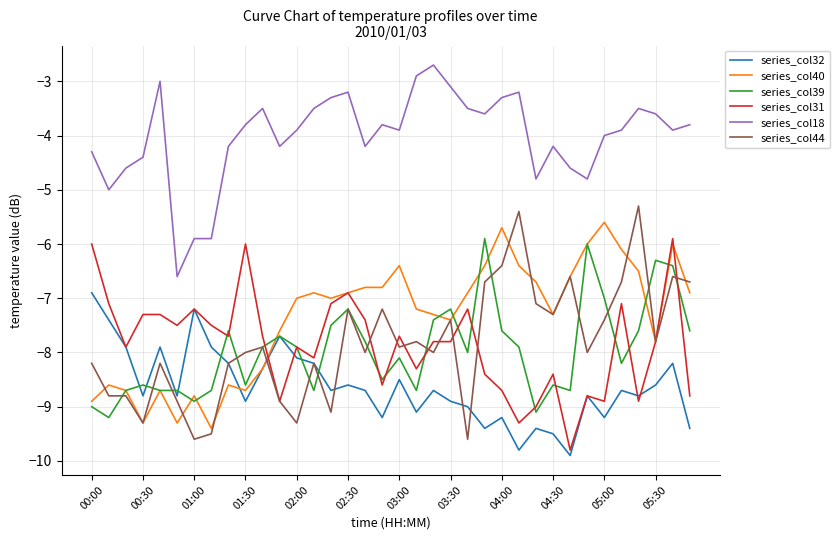

Which series has the largest total across all categories?

series_col18